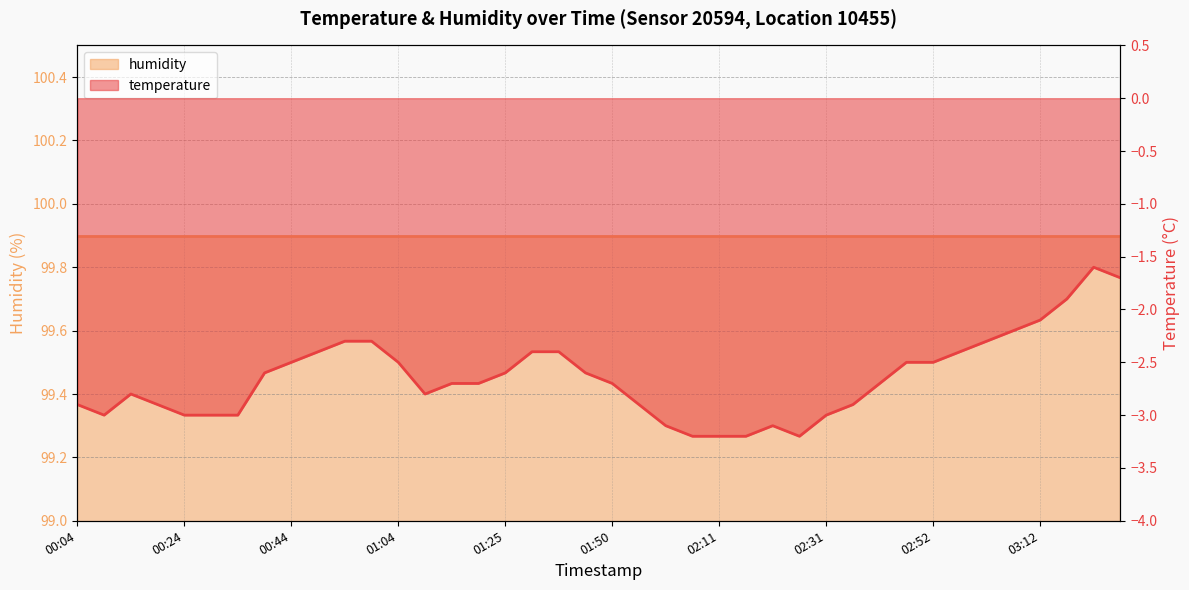

What is the value of the 19th point from the left?

-2.4